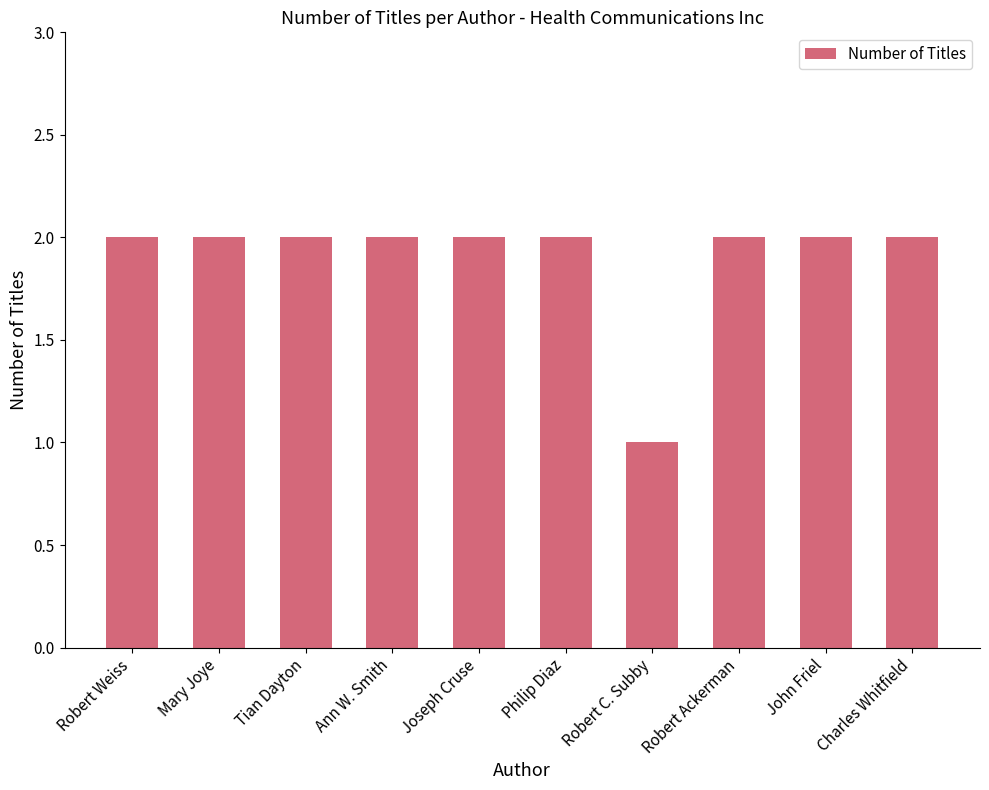

What is the sum of the values at Robert C. Subby and Robert Weiss?

3